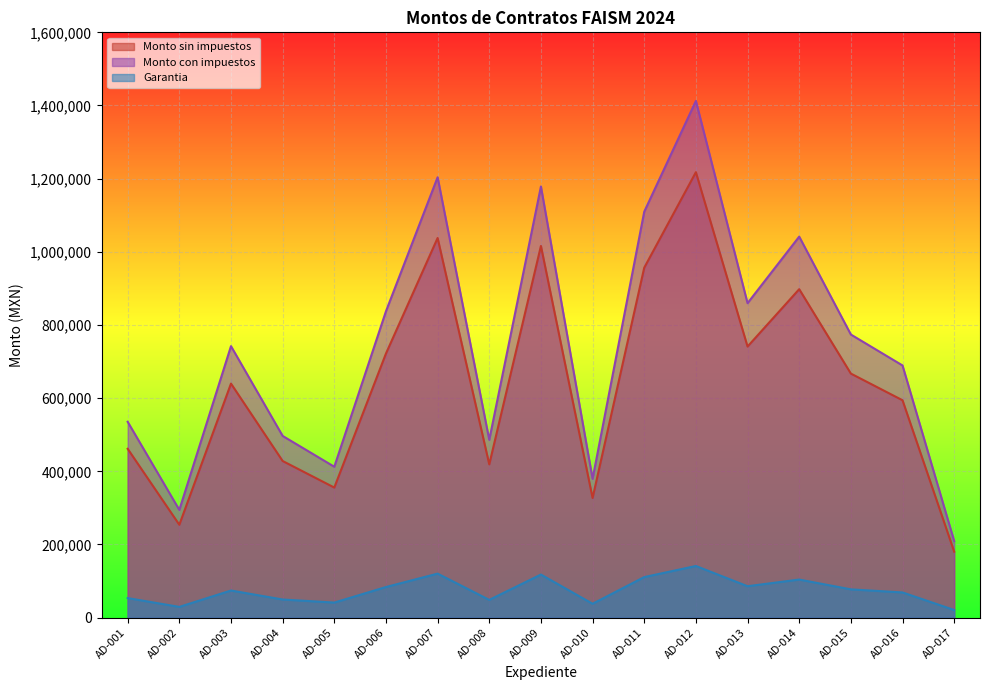

Does the chart display data point markers on the line(s)?

No